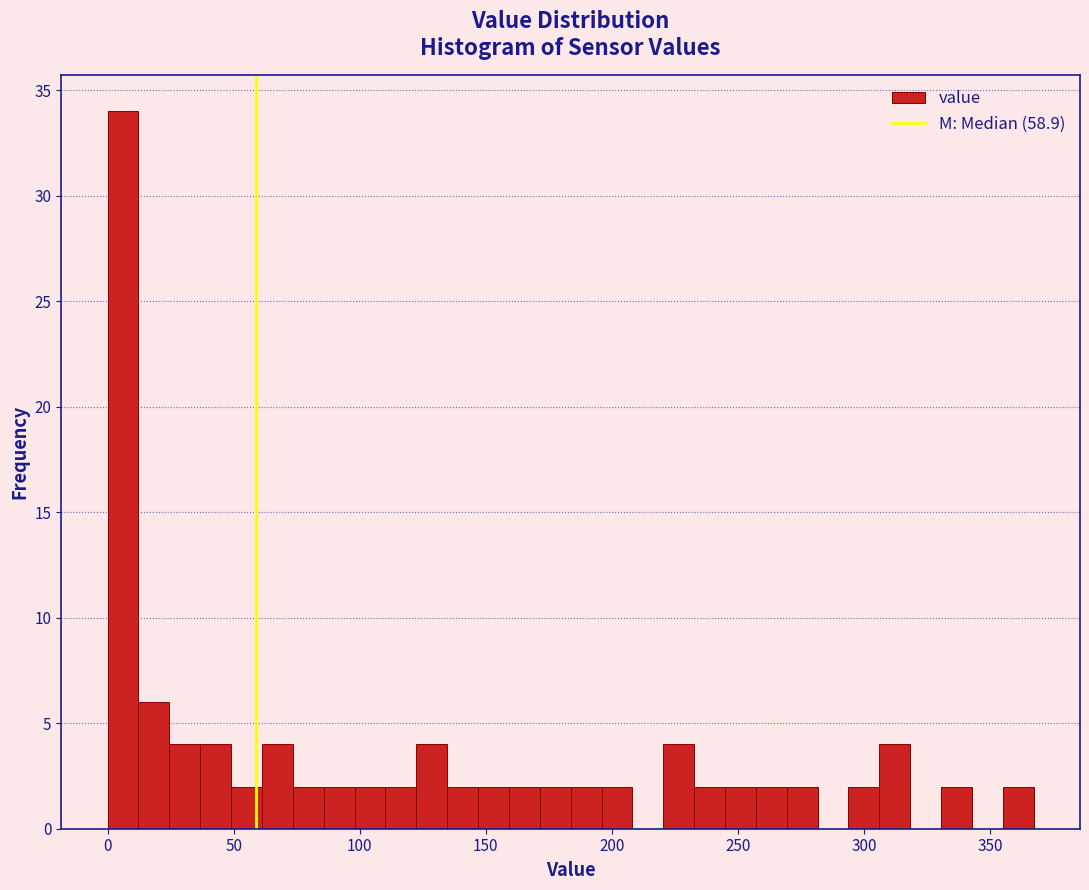

Read against the x-axis, roughly where is the centre of the tallest bar?

5